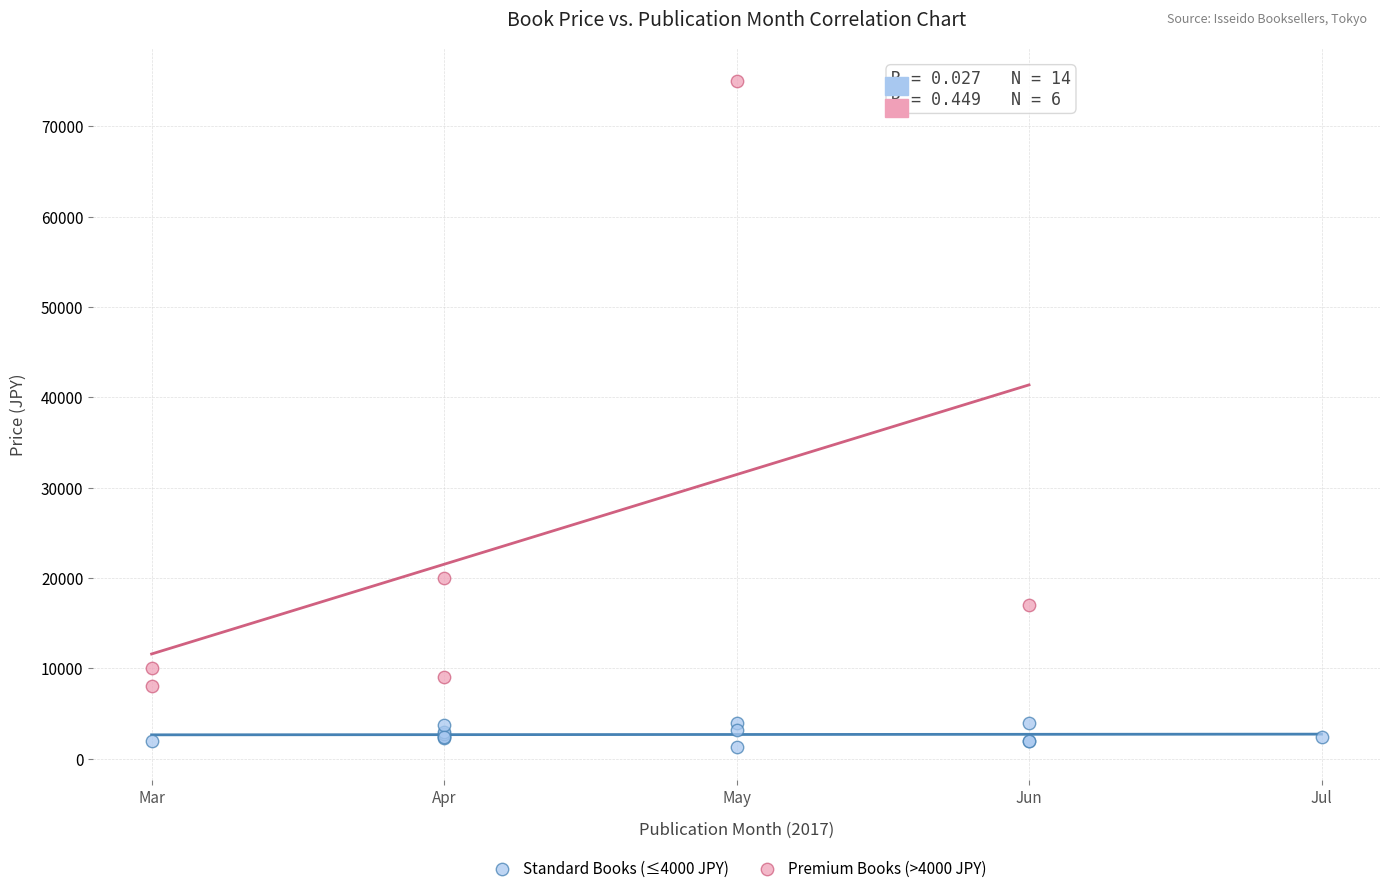

Which series reaches the maximum Y coordinate?

Premium Books (>4000 JPY)